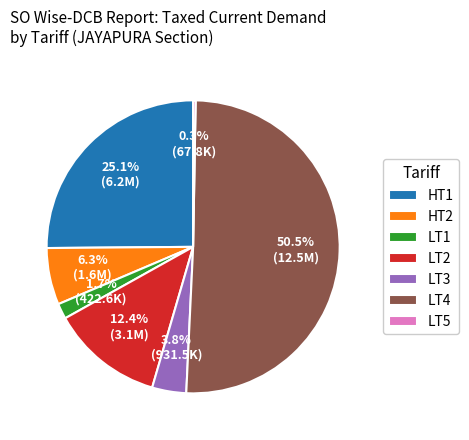

Approximately how many times larger is the value at HT1 compared to LT4?

0.5